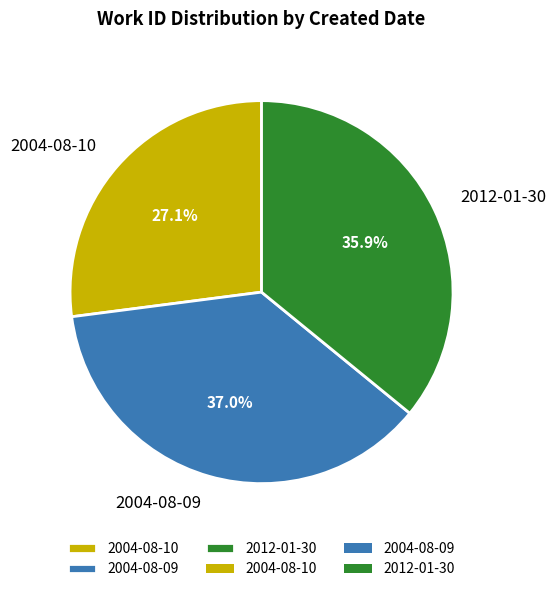

Which category has the smallest portion of the pie?

2004-08-10